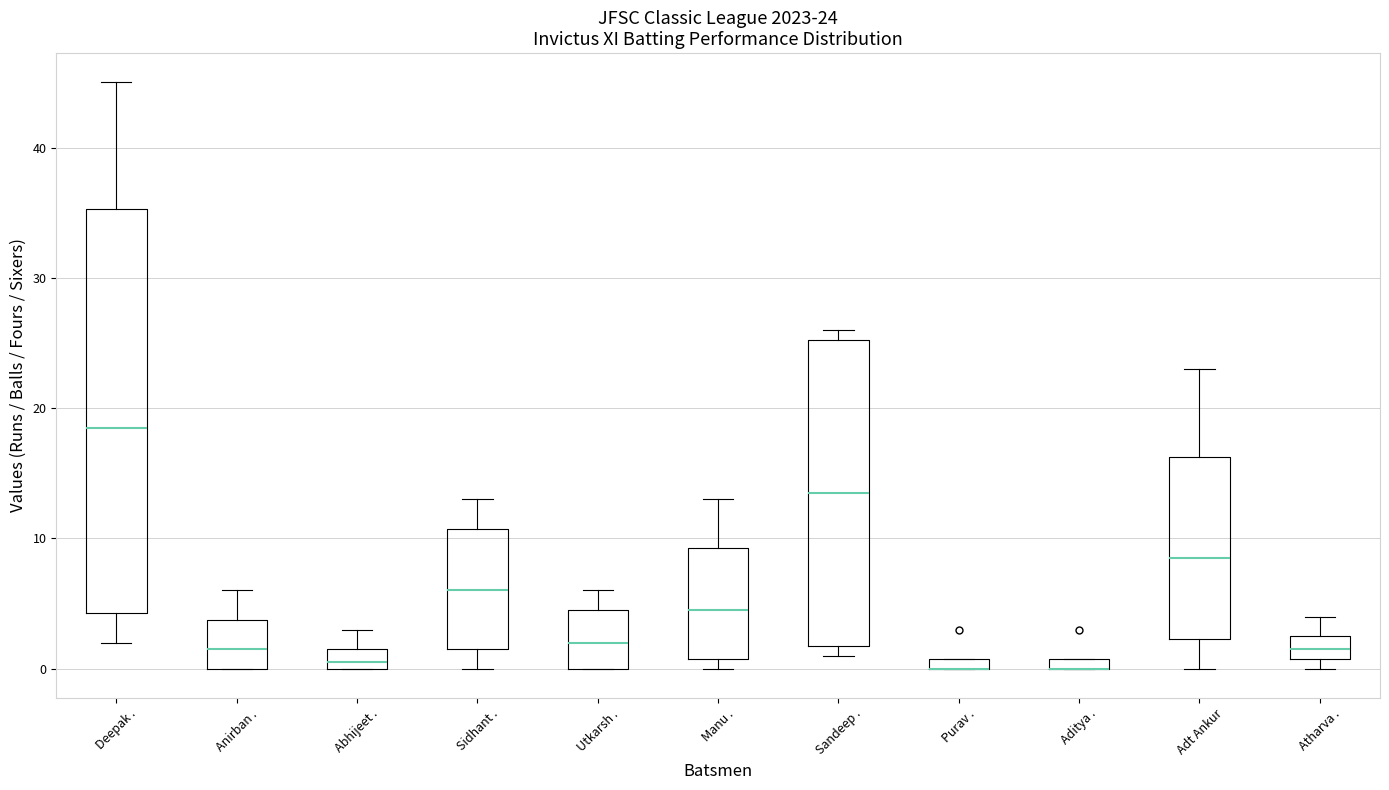

Which box is the tallest, from its lower edge to its upper edge?

Deepak .